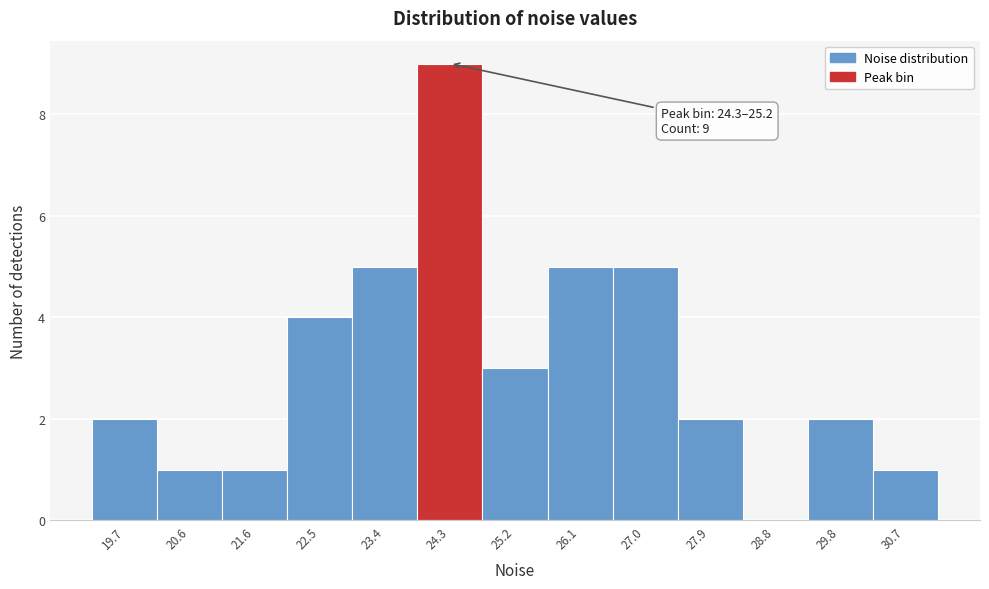

Reading left to right, list all the values displayed in this chart.

19.7=2	20.6=1	21.6=1	22.5=4	23.4=5	24.3=9	25.2=3	26.1=5	27.0=5	27.9=2	28.8=0	29.8=2	30.7=1